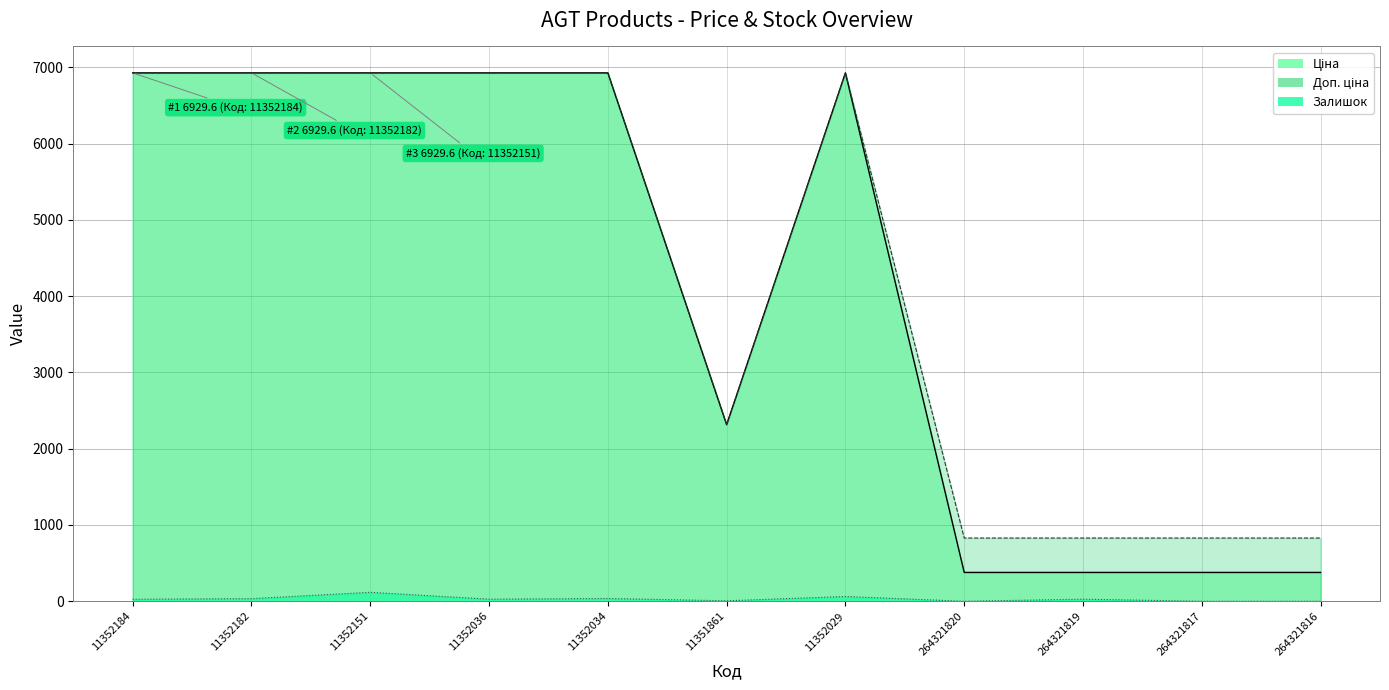

The value of Ціна at 264321816 is 668.3. True or false?

False